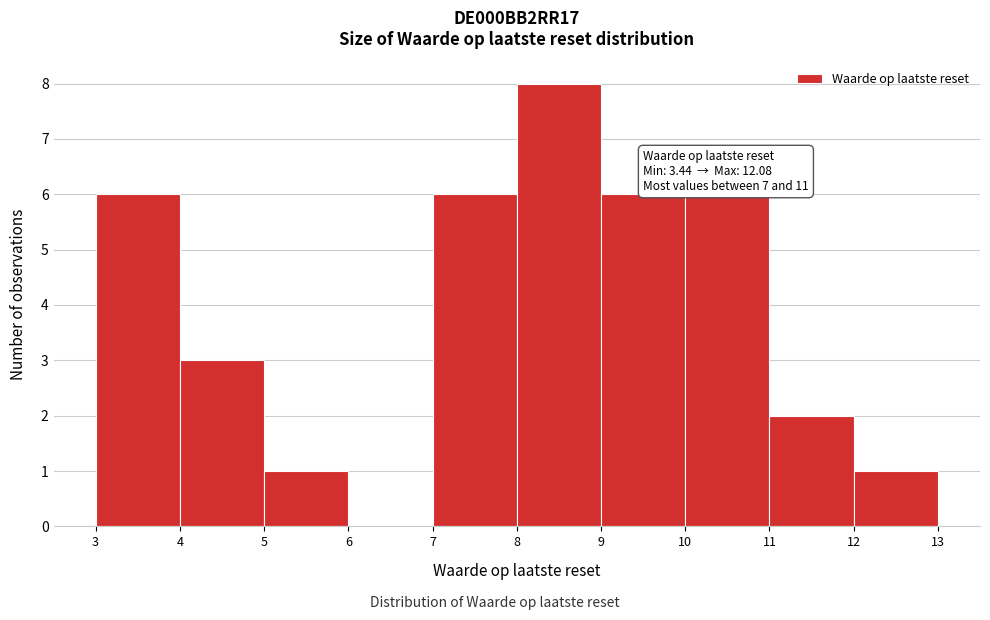

Over which range of the x-axis is the bar tallest?

8 to 9